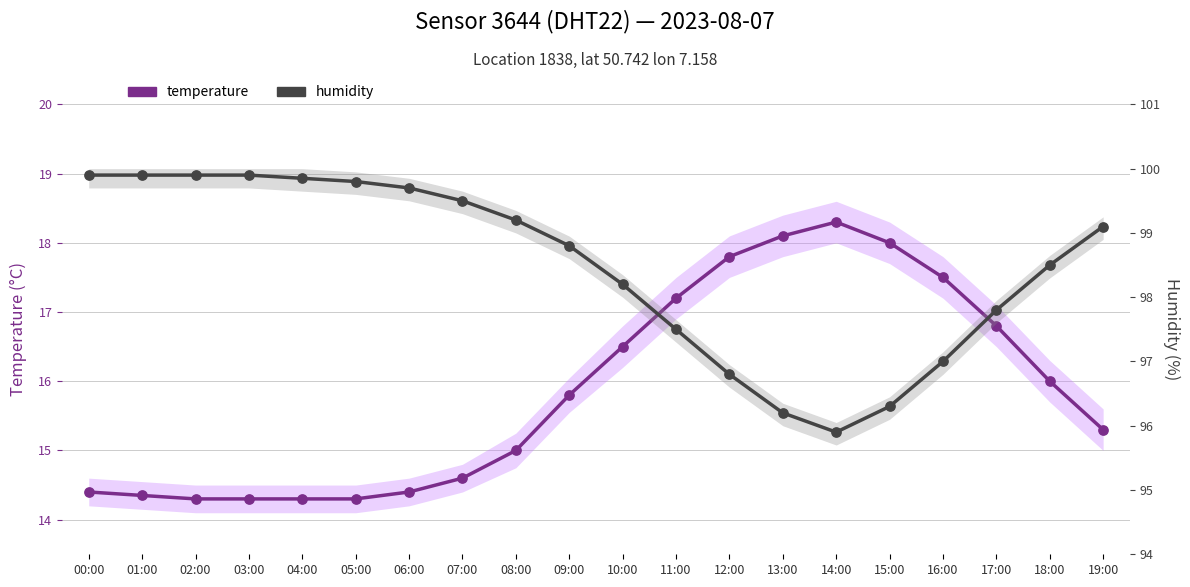

What is the total value across all series at 11:00?

114.7